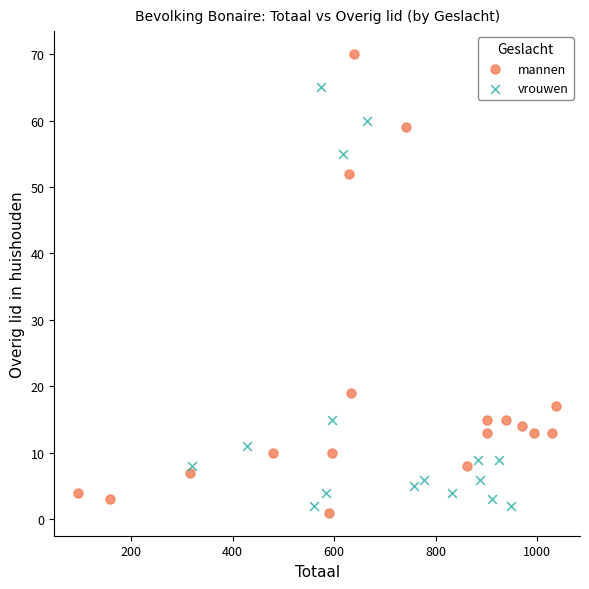

Which series contains the highest Y value?

mannen